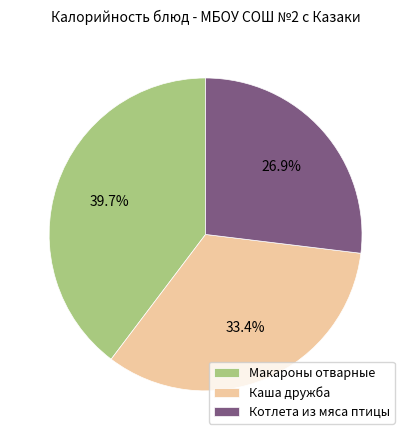

Approximately how many times larger is the value at Котлета из мяса птицы compared to Каша дружба?

0.8